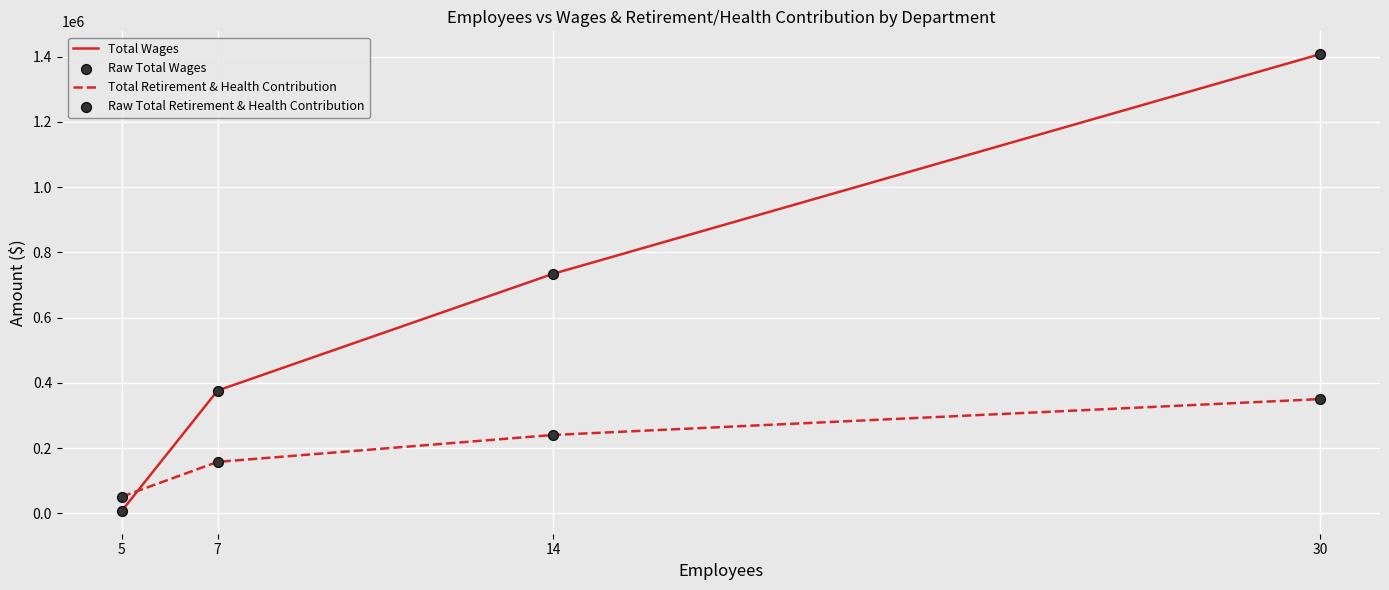

Which series has the largest total across all categories?

Total Wages